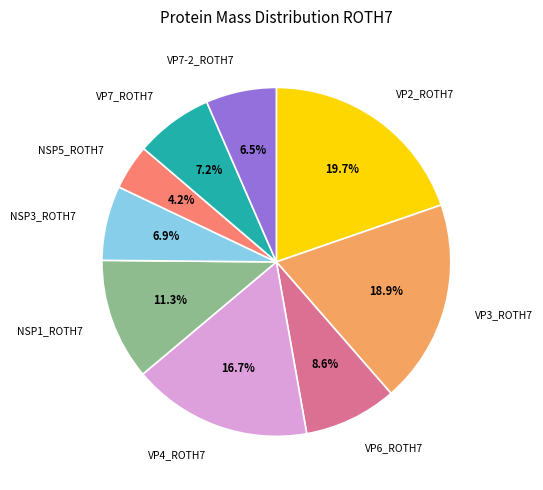

Approximately how many times larger is the value at VP7_ROTH7 compared to VP6_ROTH7?

0.8